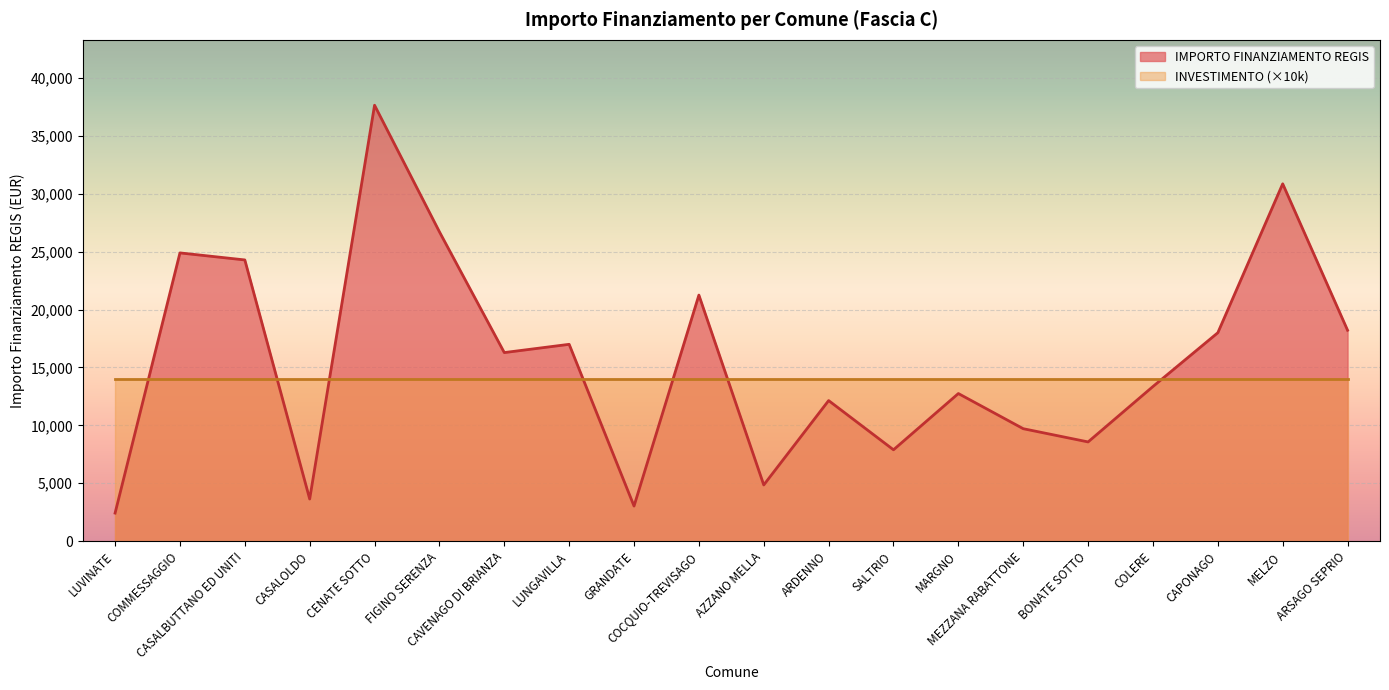

What is the label of the 3rd point from the left?

CASALBUTTANO ED UNITI